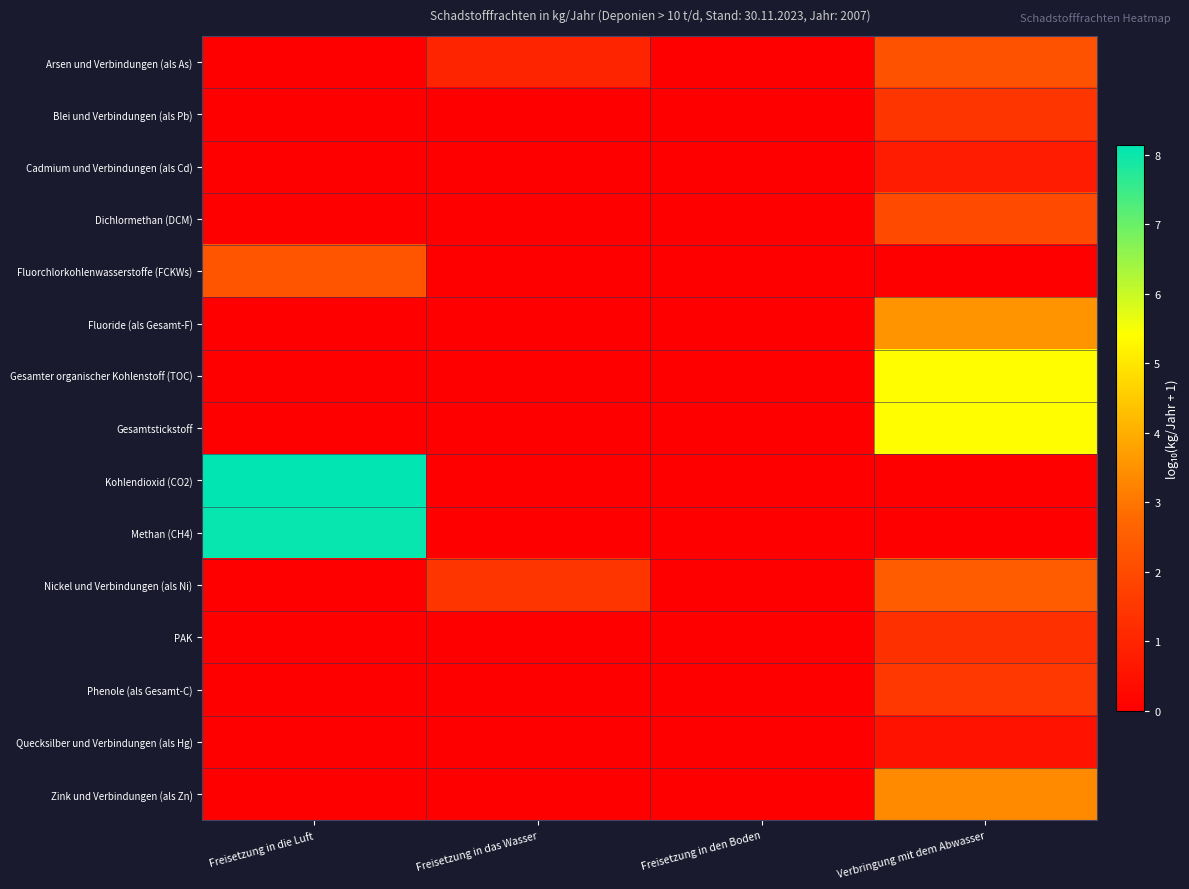

At which category is the sum across all series the highest?

Verbringung mit dem Abwasser